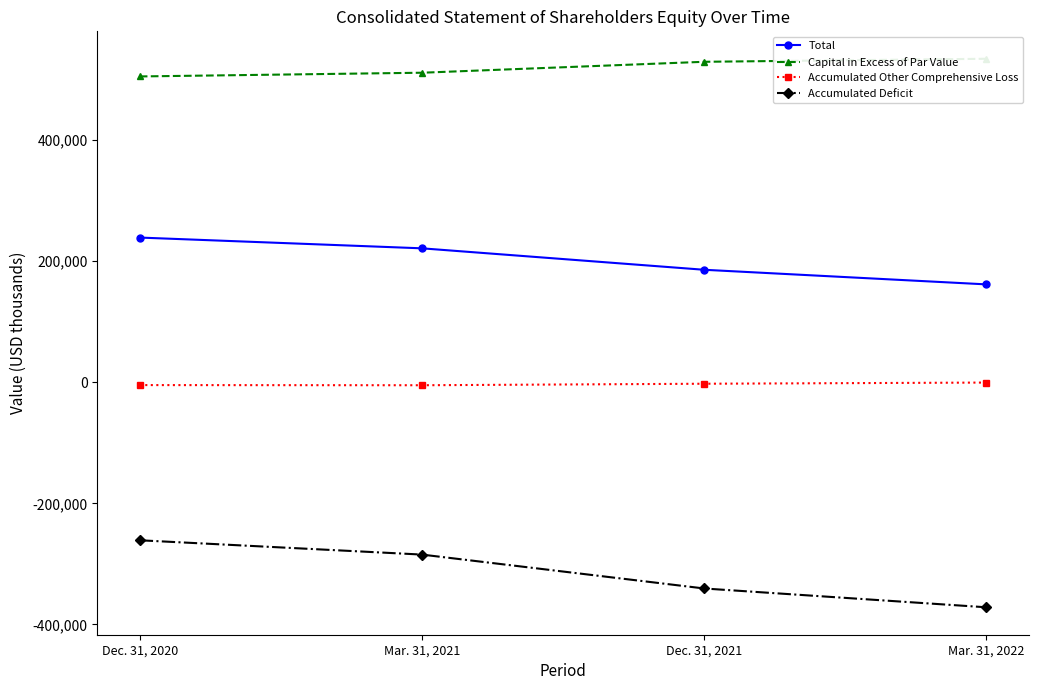

Which series has the largest total across all categories?

Capital in Excess of Par Value